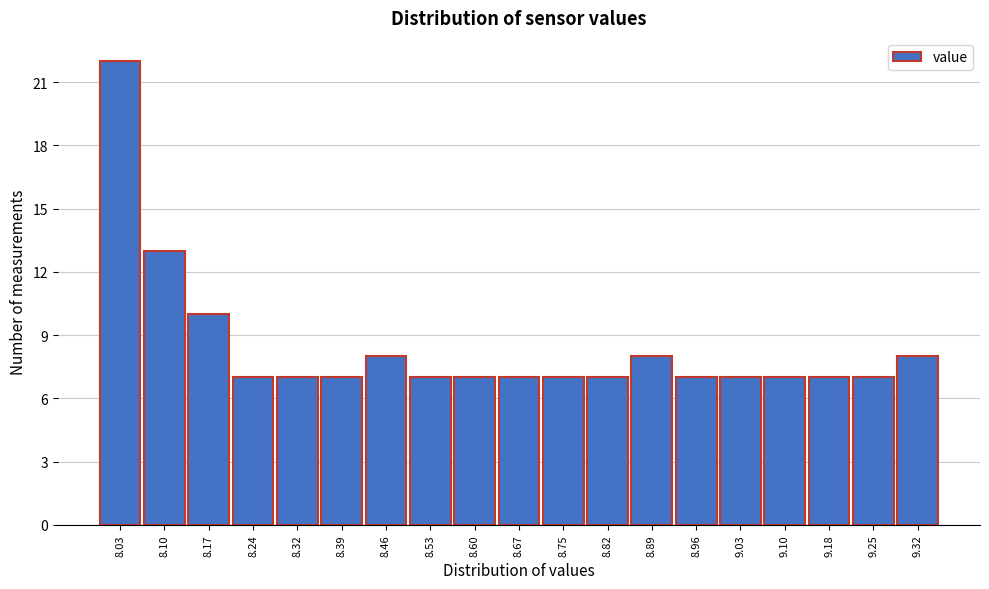

Reading left to right, extract all data points from this chart.

8.03=22	8.10=13	8.17=10	8.24=7	8.32=7	8.39=7	8.46=8	8.53=7	8.60=7	8.67=7	8.75=7	8.82=7	8.89=8	8.96=7	9.03=7	9.10=7	9.18=7	9.25=7	9.32=8